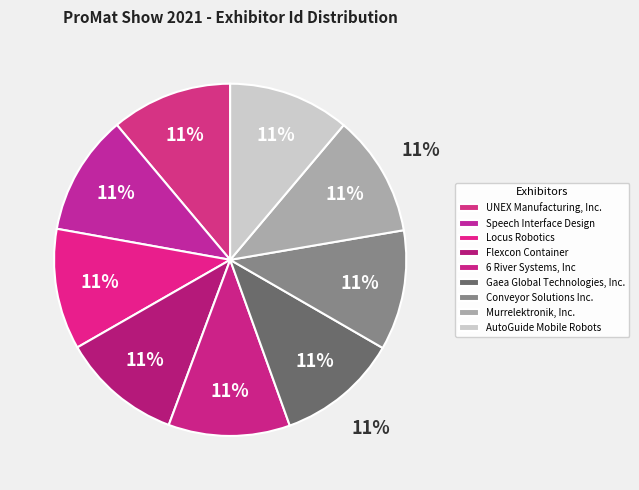

How many segments does this pie chart have?

9